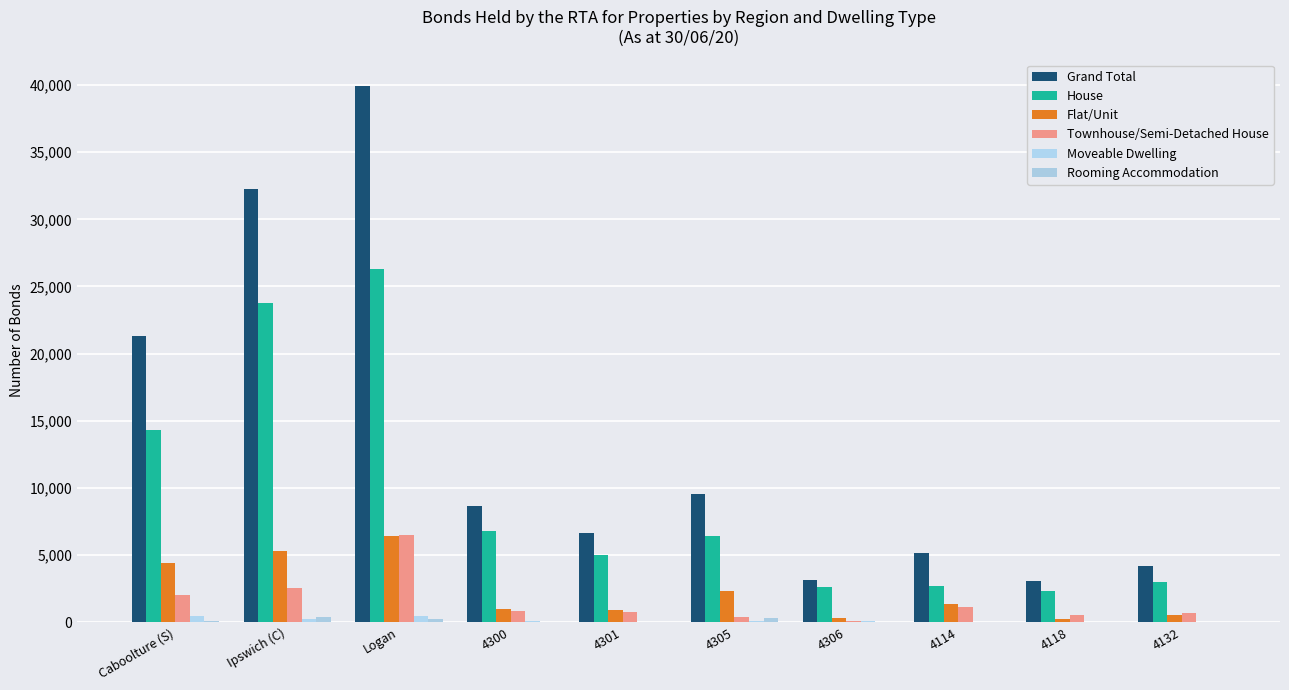

Between Caboolture (S) and 4114, which is larger?

Caboolture (S)